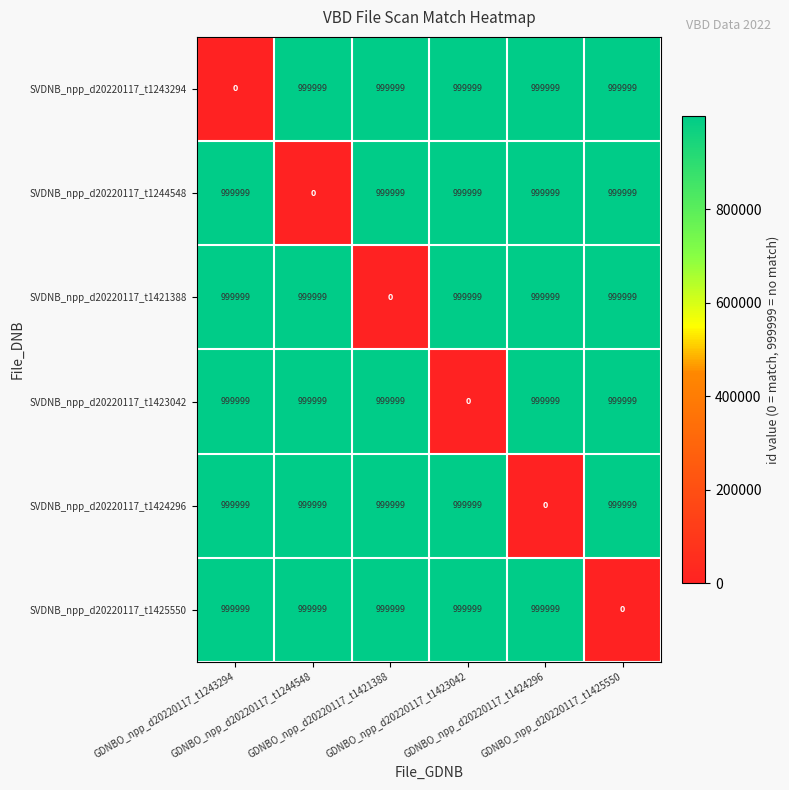

At how many categories does at least one series exceed 936343?

6